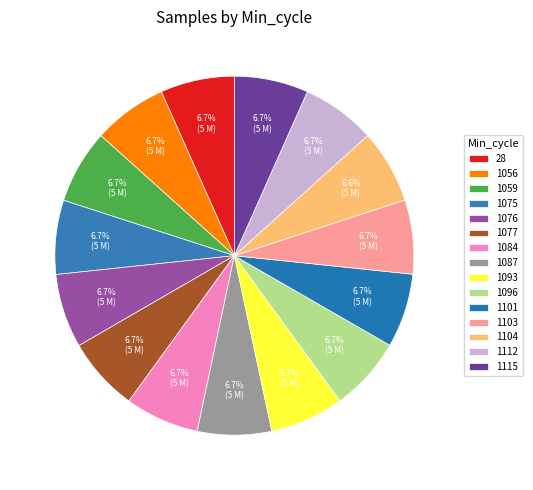

Rank the categories by value from highest to lowest.

1103, 28, 1056, 1076, 1075, 1096, 1087, 1059, 1115, 1084, 1112, 1101, 1077, 1093, 1104